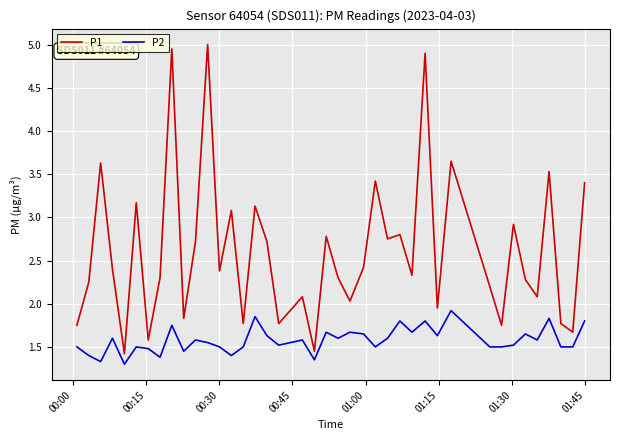

List the series in order of their overall mean, lowest first.

P2, P1